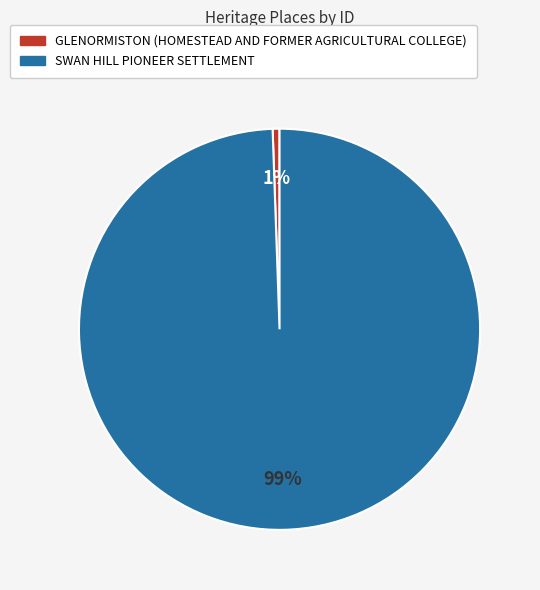

Count the number of slices in the pie.

2